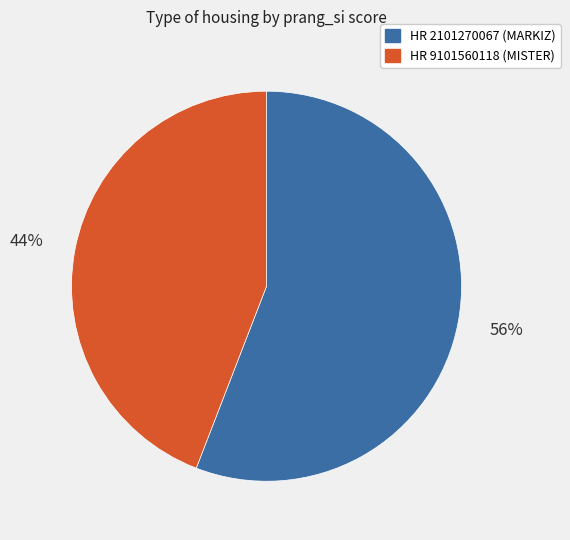

Is HR 9101560118 (MISTER) the majority of the pie?

No